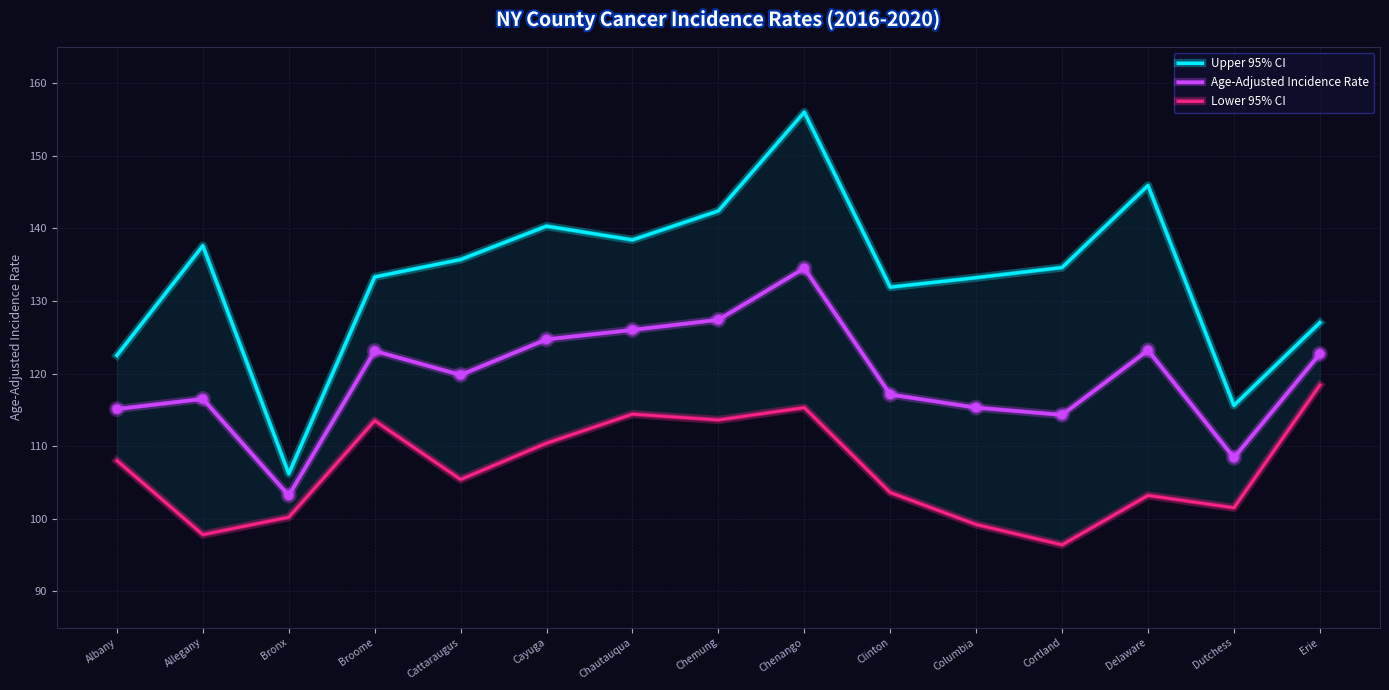

Which series has the largest total across all categories?

Upper 95% CI